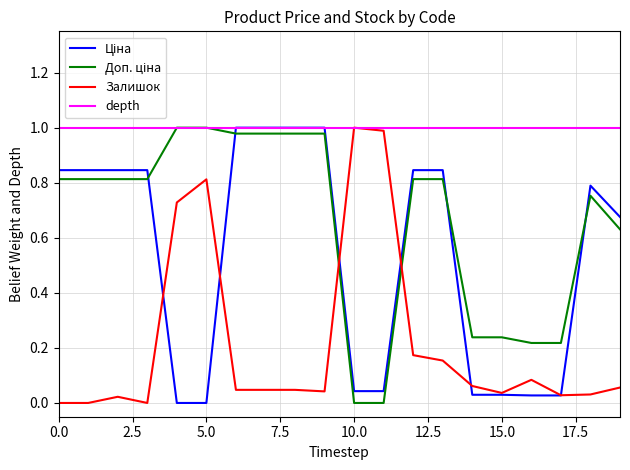

Which series has the largest total across all categories?

depth